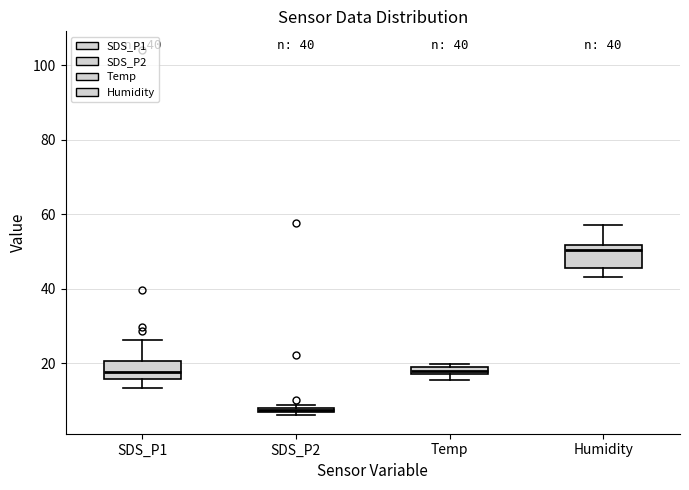

Which box has the lowest median line?

SDS_P2